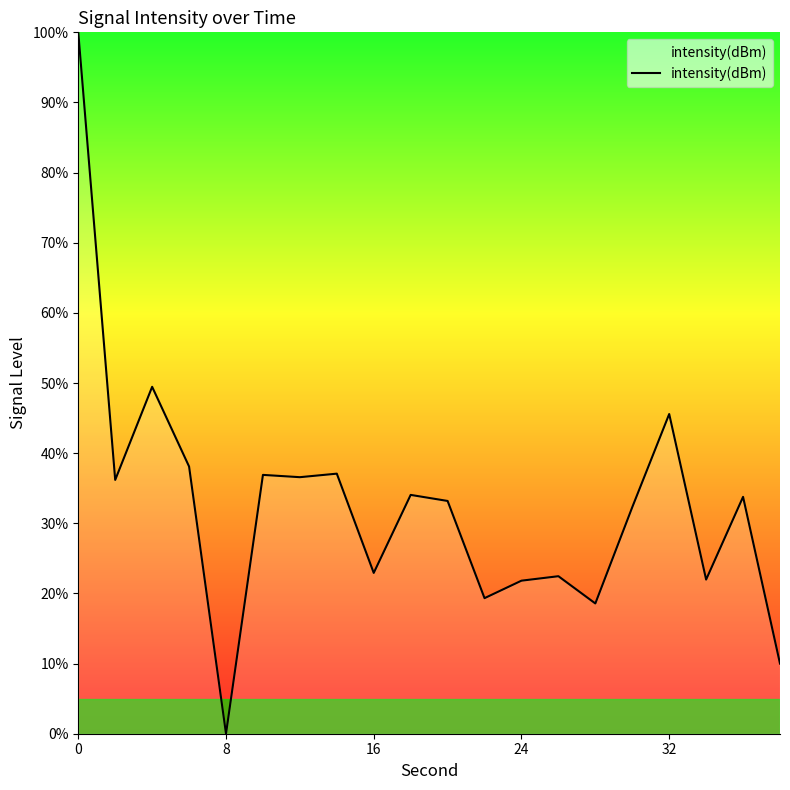

What is the difference between the maximum and minimum values?

100.0